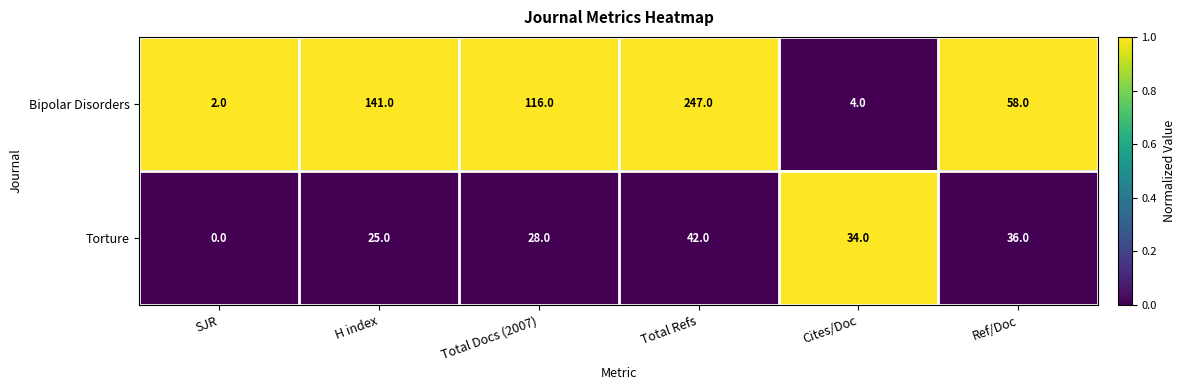

How many data points does each series have?

6